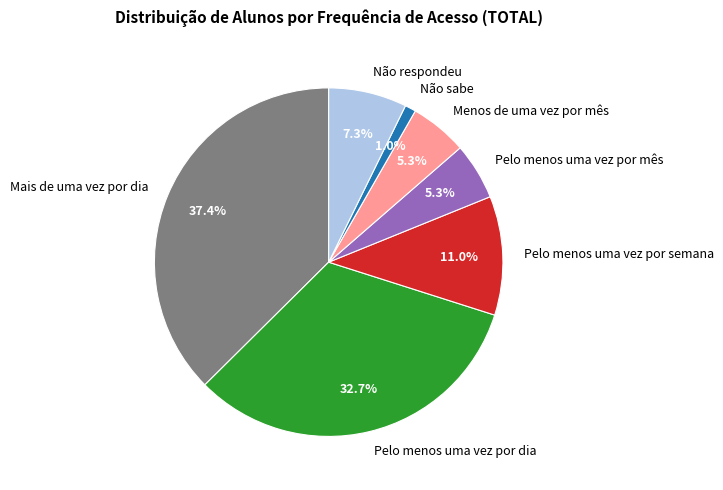

To the nearest percent, what percentage of the pie is Não respondeu?

7%